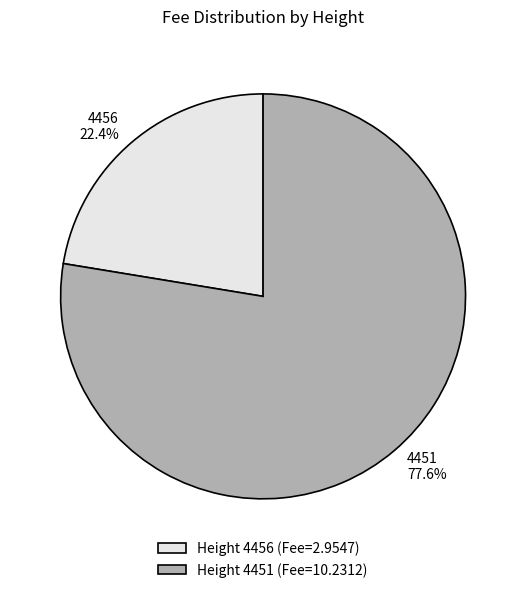

Which category has the smallest portion of the pie?

4456